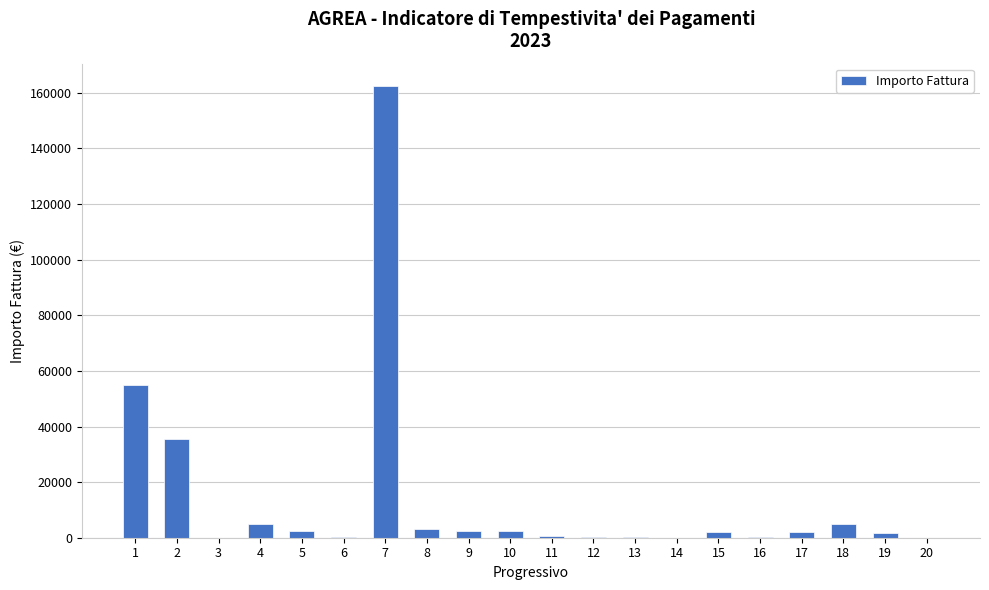

What is the sum of the values at 20 and 4?

5104.8